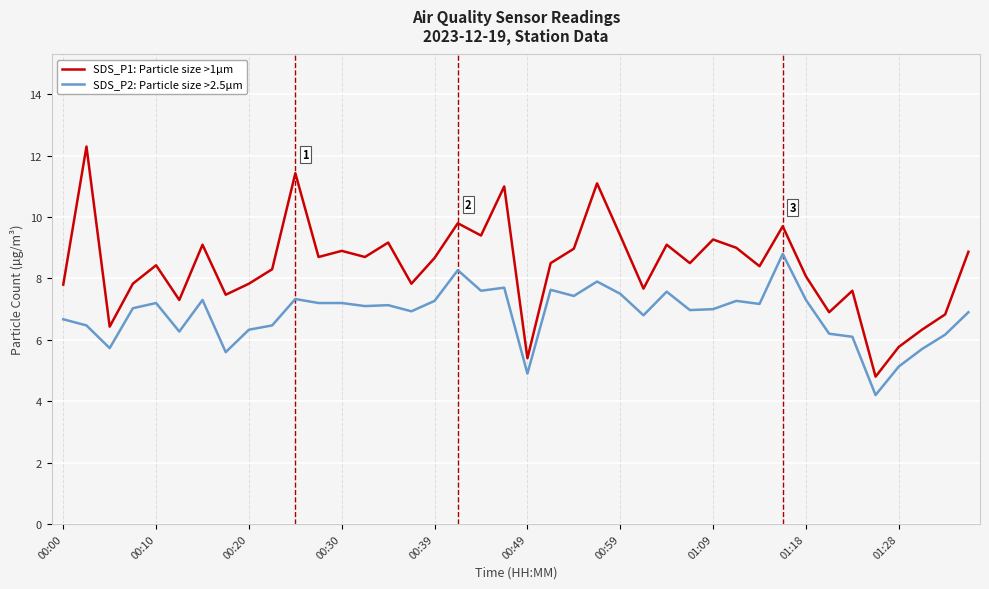

What is the maximum value shown in the chart?

12.3